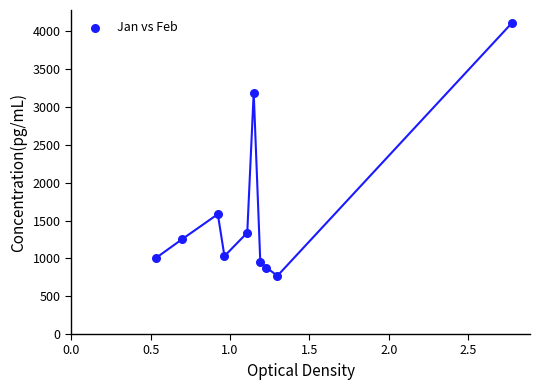

What is the average Y value?

1612.4